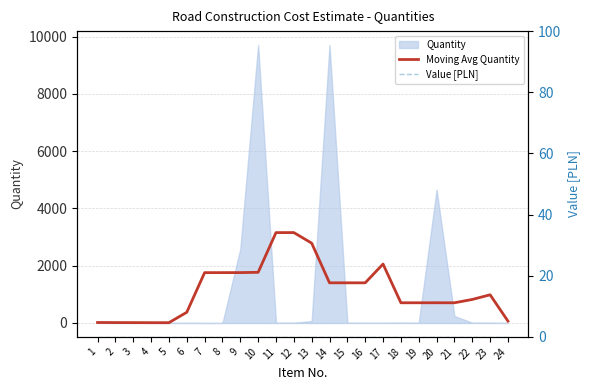

At which category does the chart reach its peak across all series?

12